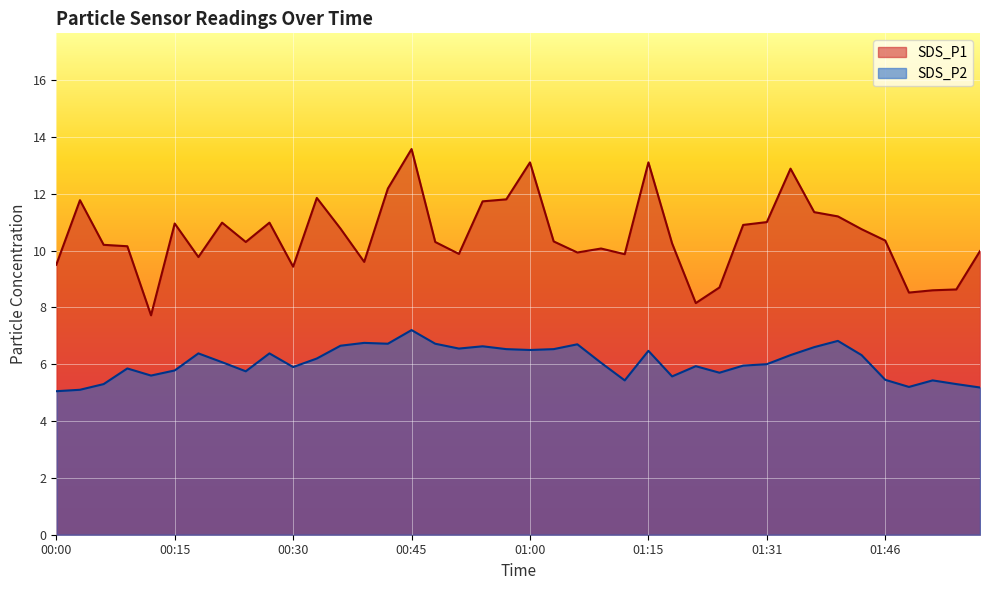

At which category is the sum across all series the highest?

00:45